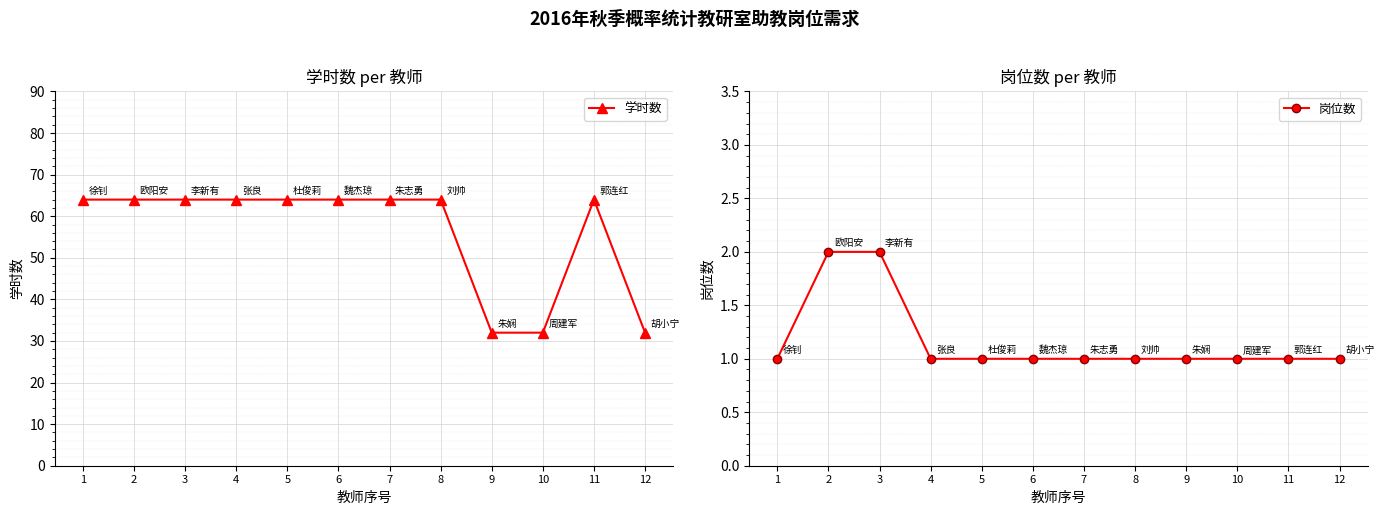

How many lines are shown in the chart?

2